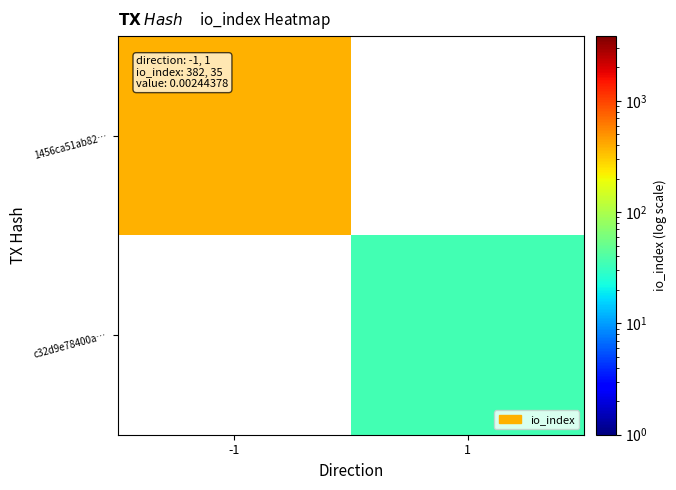

Where is 1456ca51ab82… nearest to the value 382?

-1